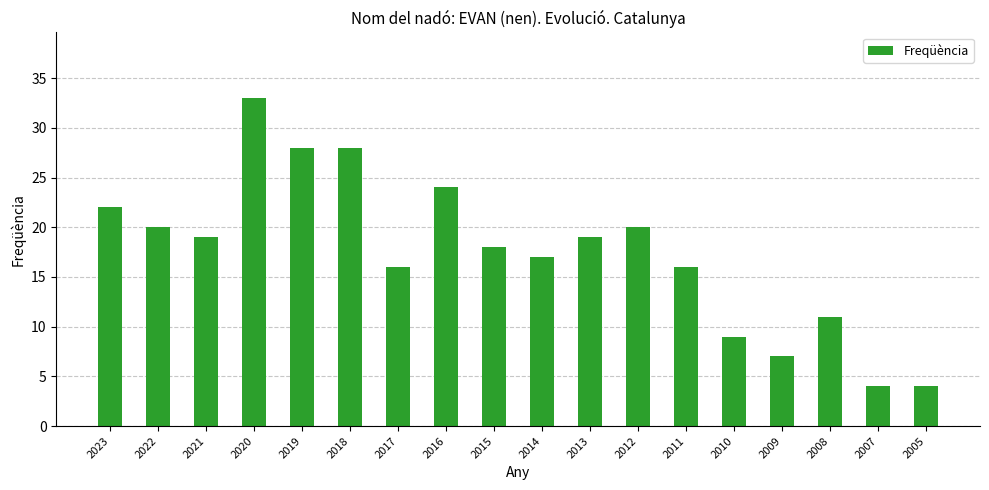

The value at 2013 is 11. True or false?

False